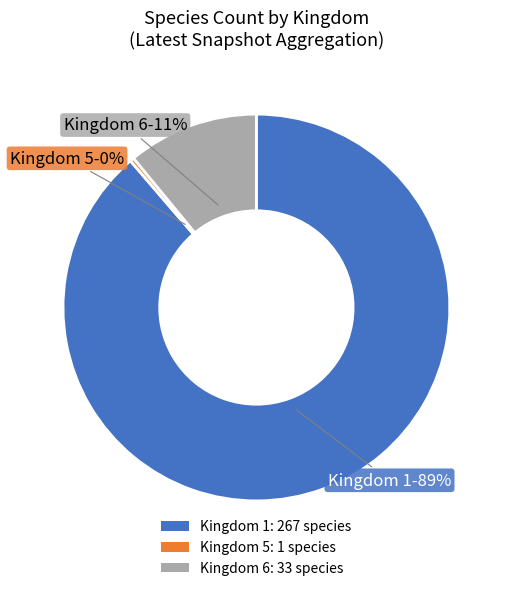

True or false: Kingdom 1 accounts for 82% of the total.

False